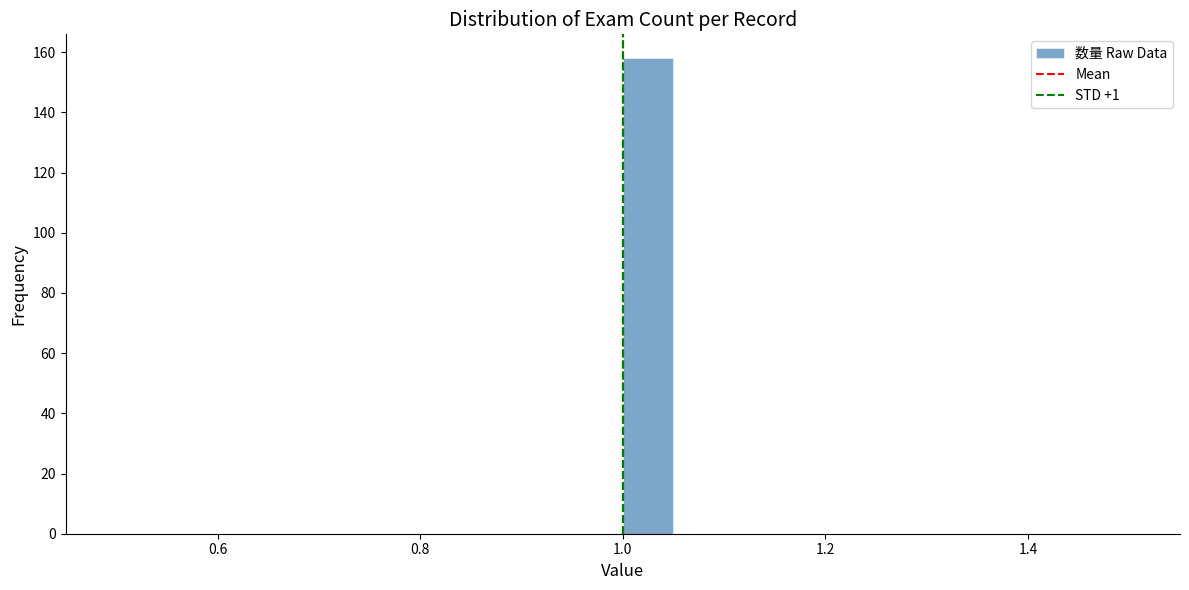

Read against the x-axis, roughly where is the centre of the tallest bar?

1.02